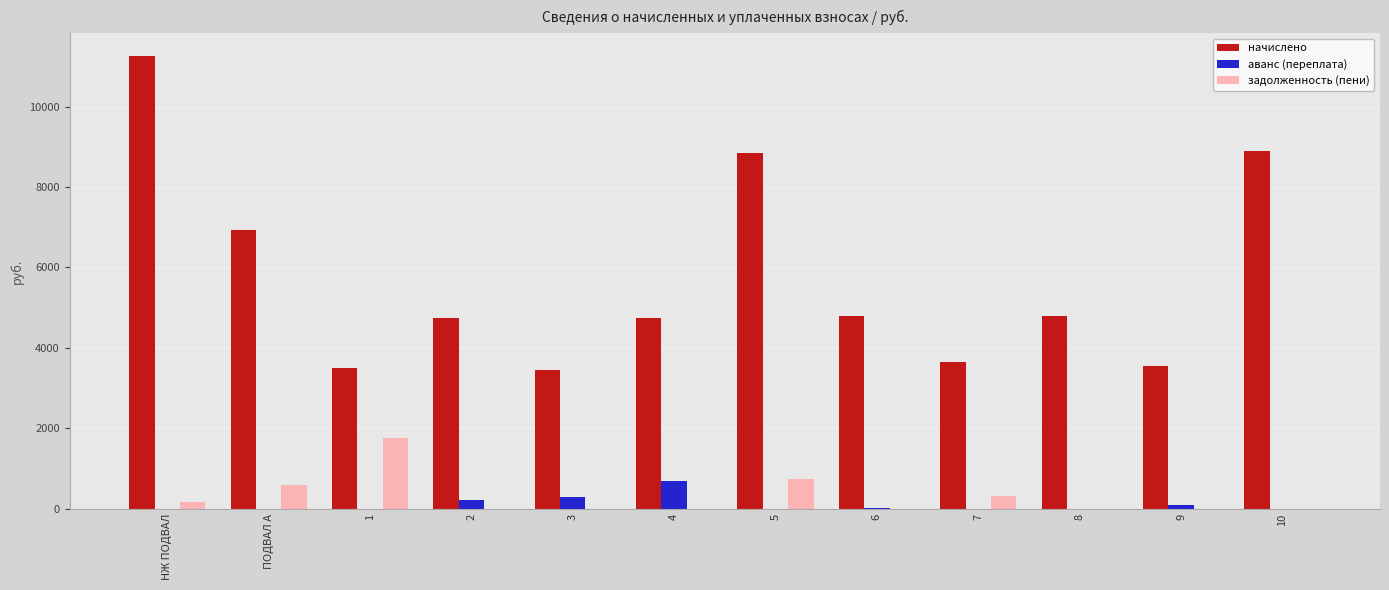

Which label corresponds to the largest value in the chart?

НЖ ПОДВАЛ